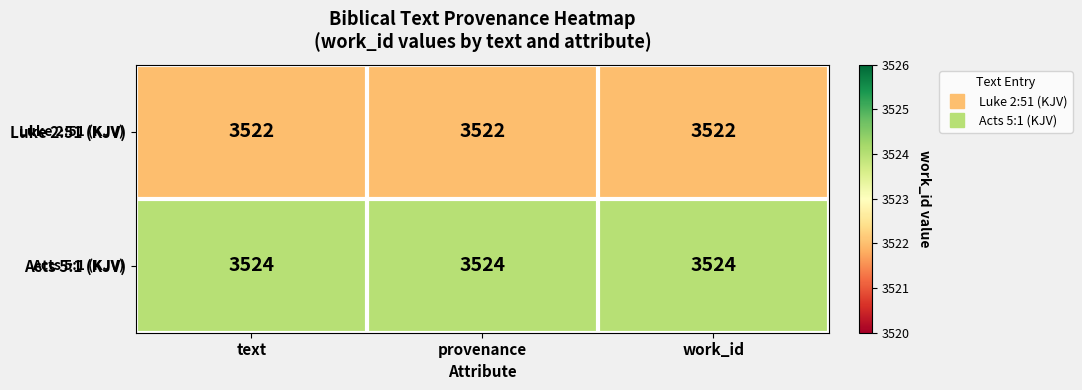

Which series has the largest total across all categories?

Acts 5:1 (KJV)